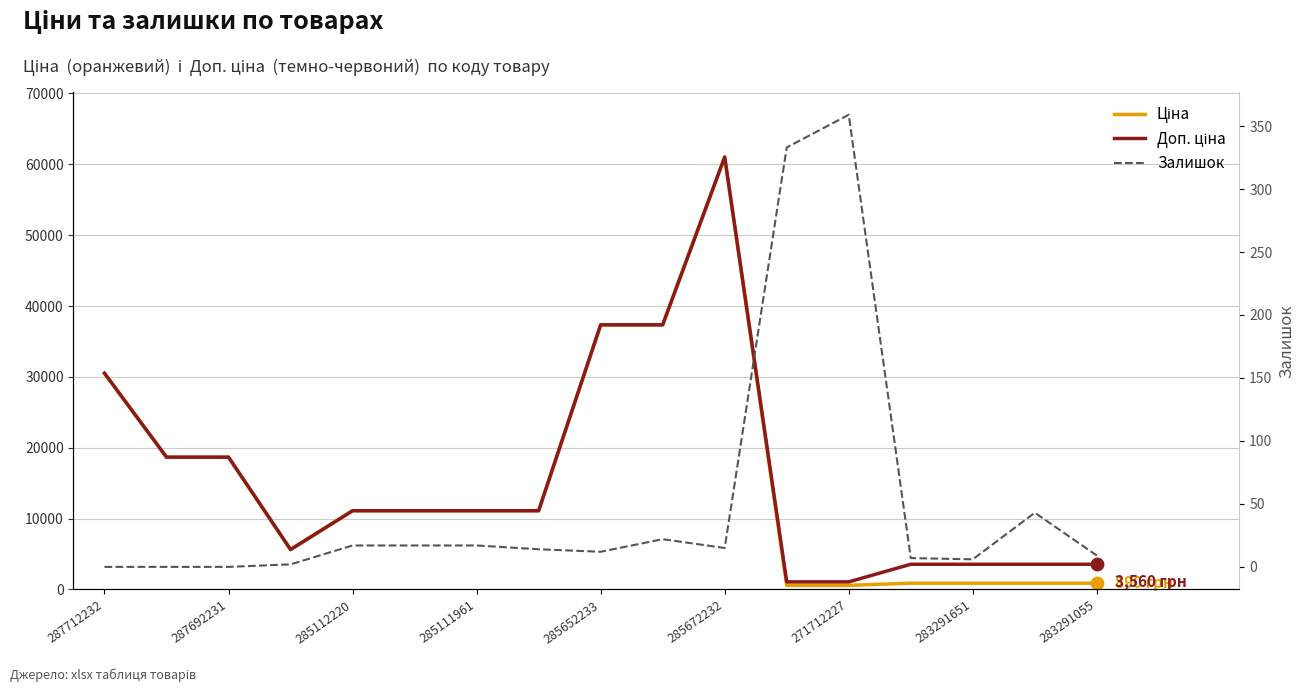

Which series reaches the minimum Y coordinate?

Залишок